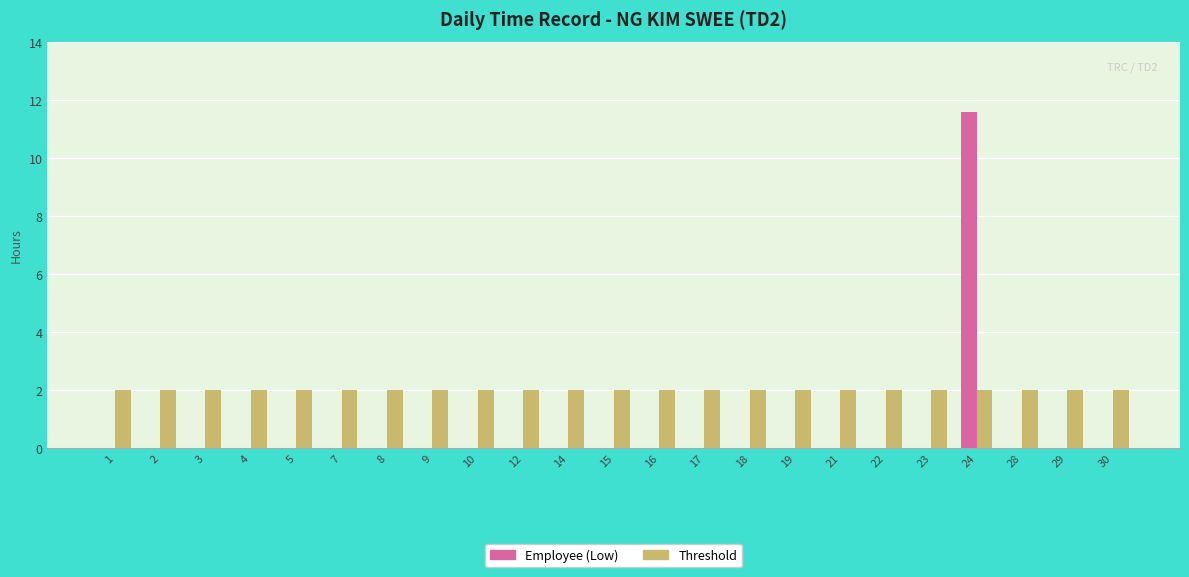

What is the maximum value shown in the chart?

11.6